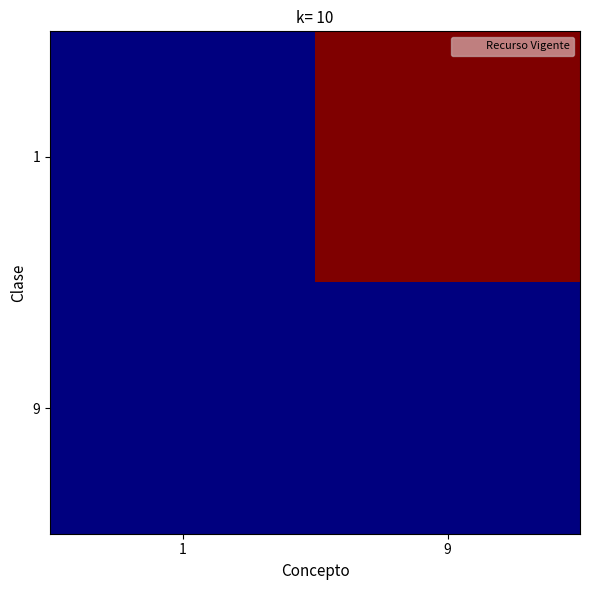

Between 1 and 9, which series saw the biggest shift?

1